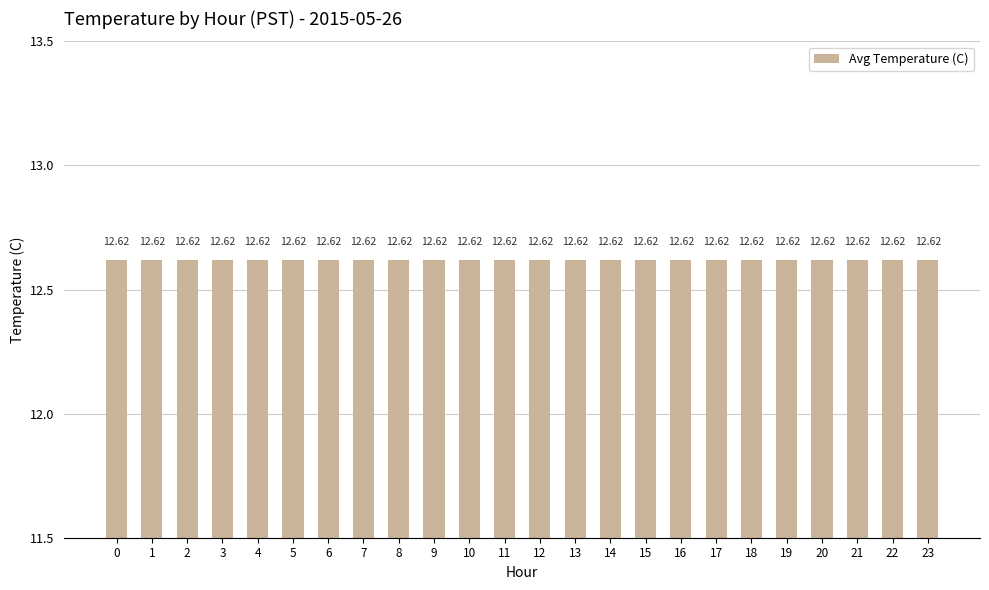

Which has a higher value, 0 or 17?

17